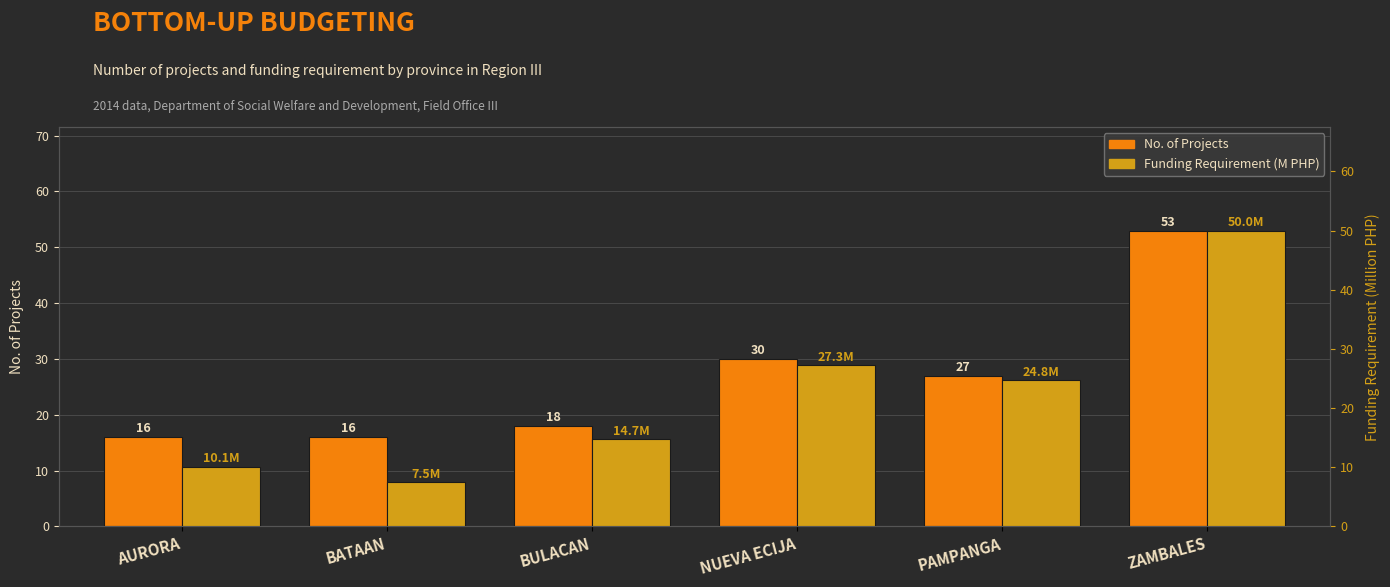

What is the difference between the Funding Requirement (M PHP) values at AURORA and BATAAN?

2.6